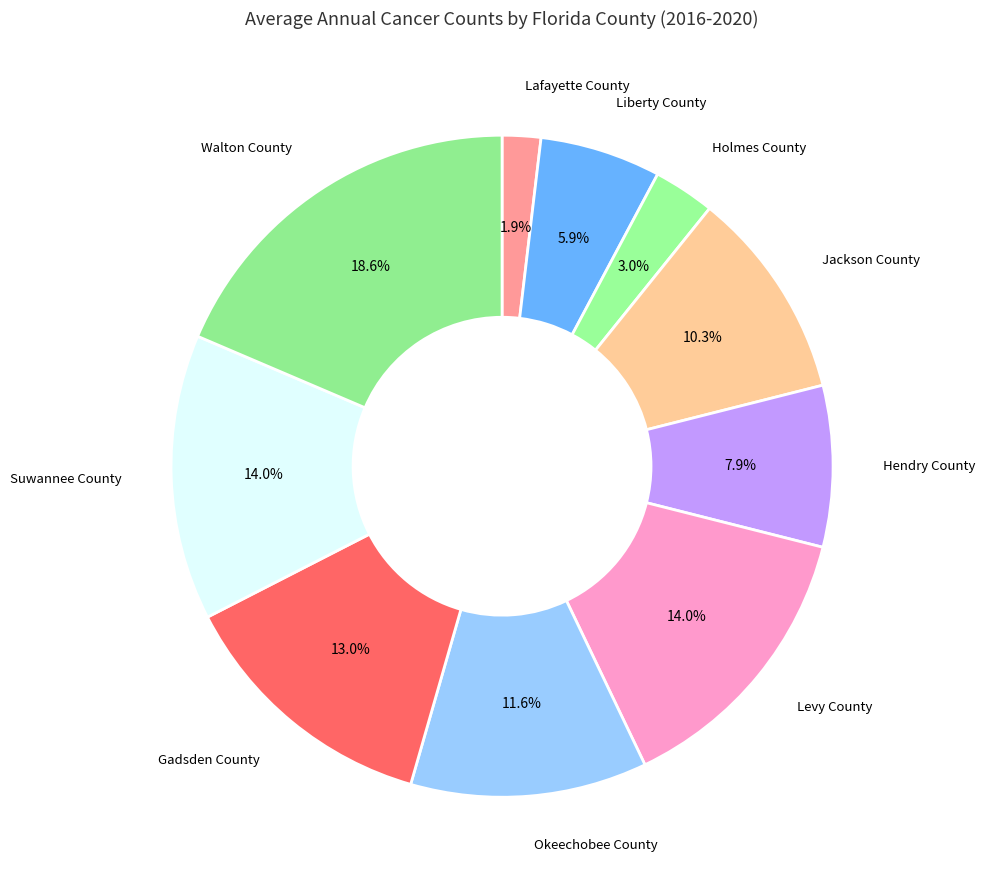

Approximately how many times larger is the value at Holmes County compared to Walton County?

0.2